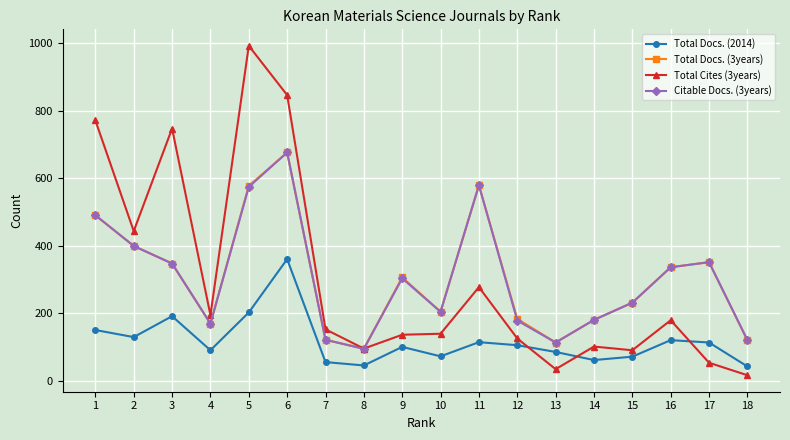

At which category does Total Cites (3years) reach its first local valley?

2